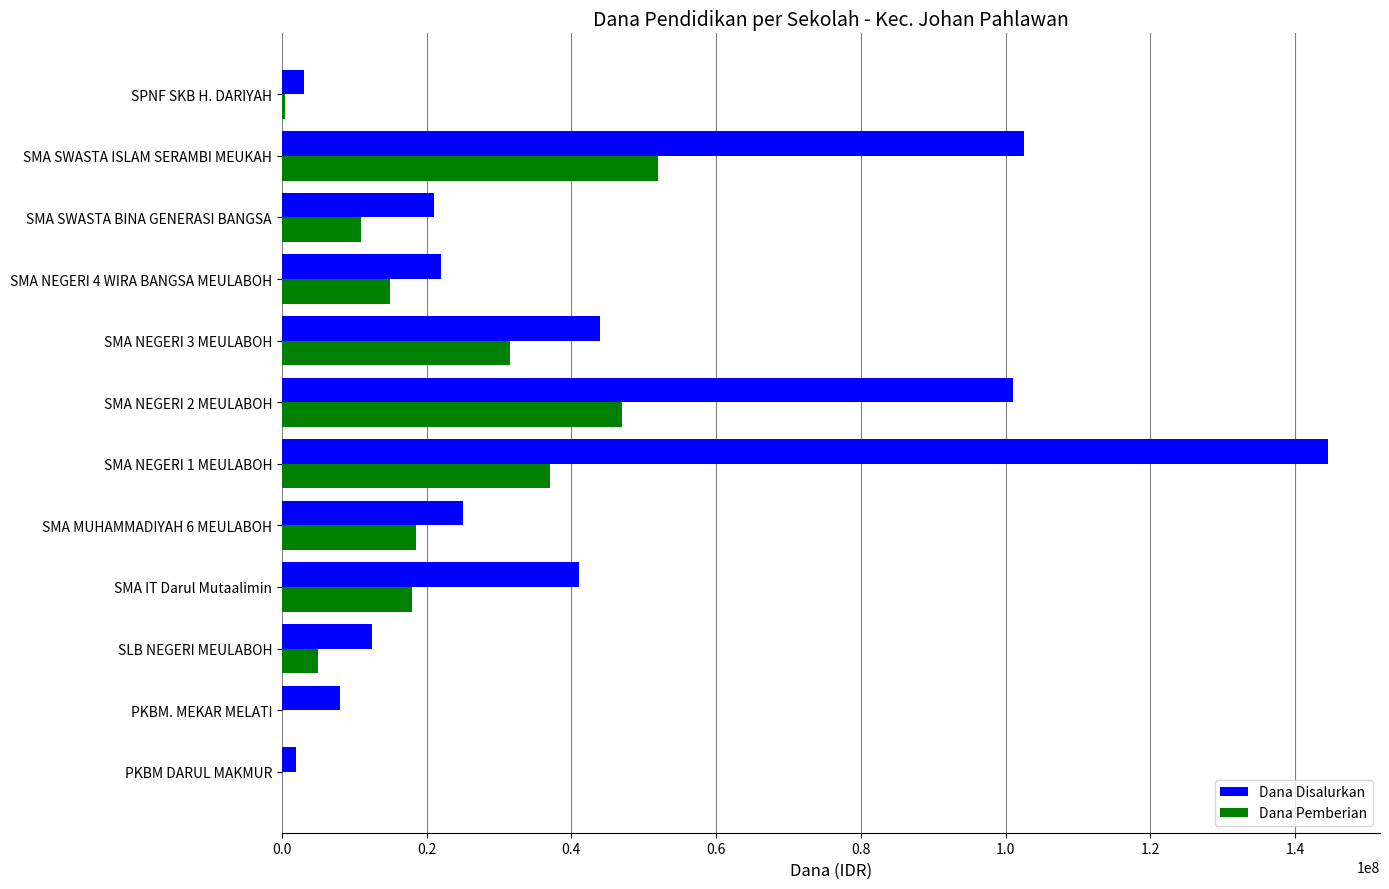

The Dana Pemberian series shows -16246281 at PKBM. MEKAR MELATI. True or false?

False